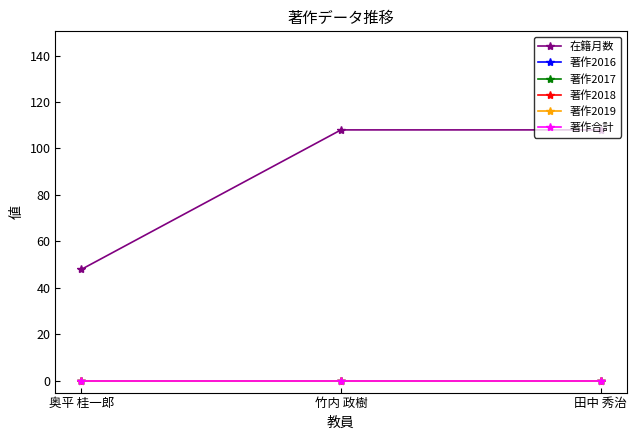

Is the value of 著作2019 at 田中 秀治 greater than the value of 著作合計 at 竹内 政樹?

No